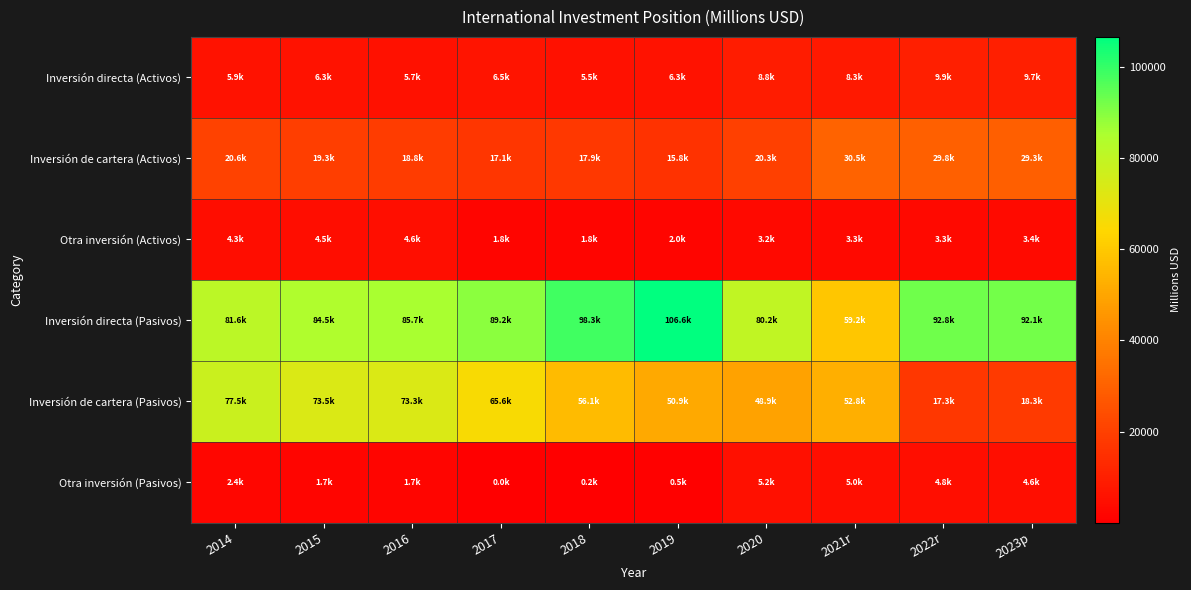

How many data points does each series have?

10